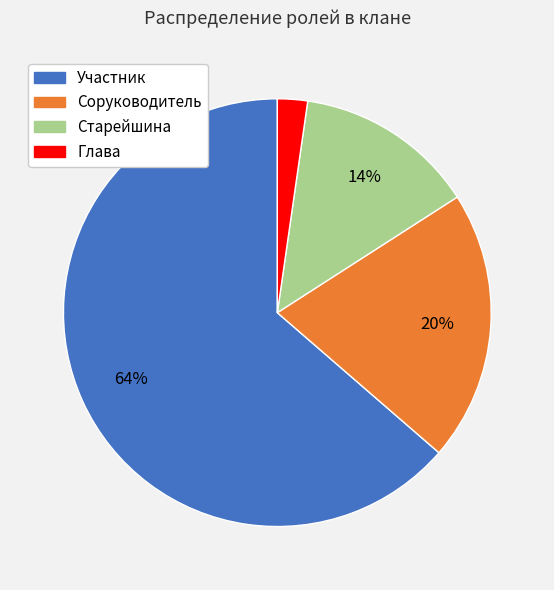

Count the number of slices in the pie.

4